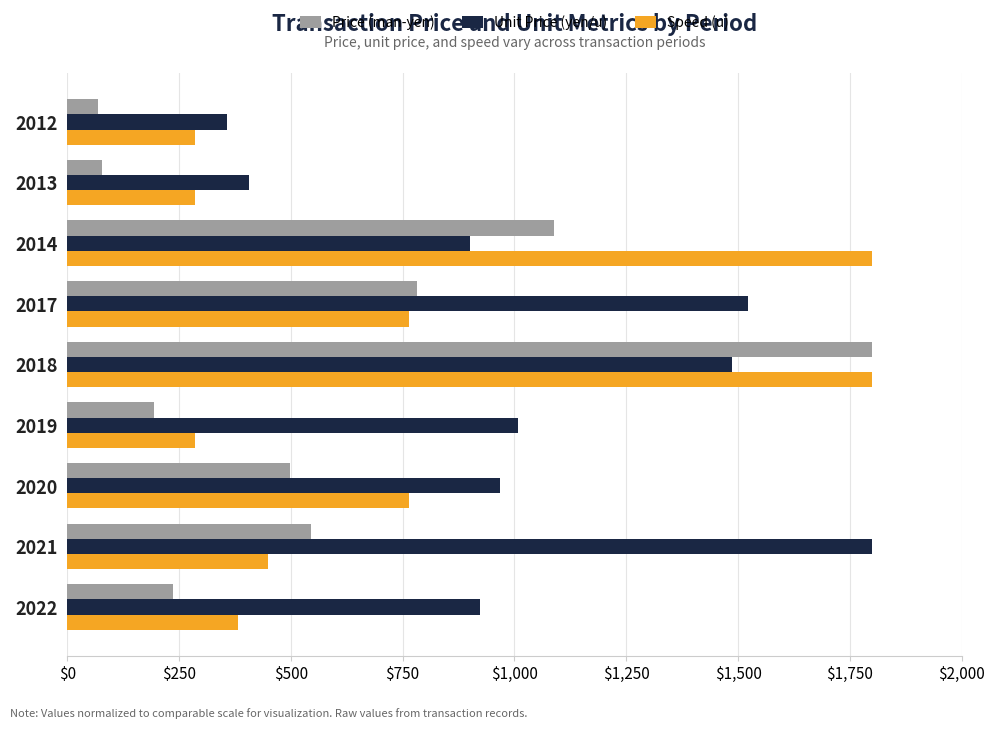

At 2021, list the series in order from smallest to largest.

Speed (u), Price (man-yen), Unit Price (yen/u)